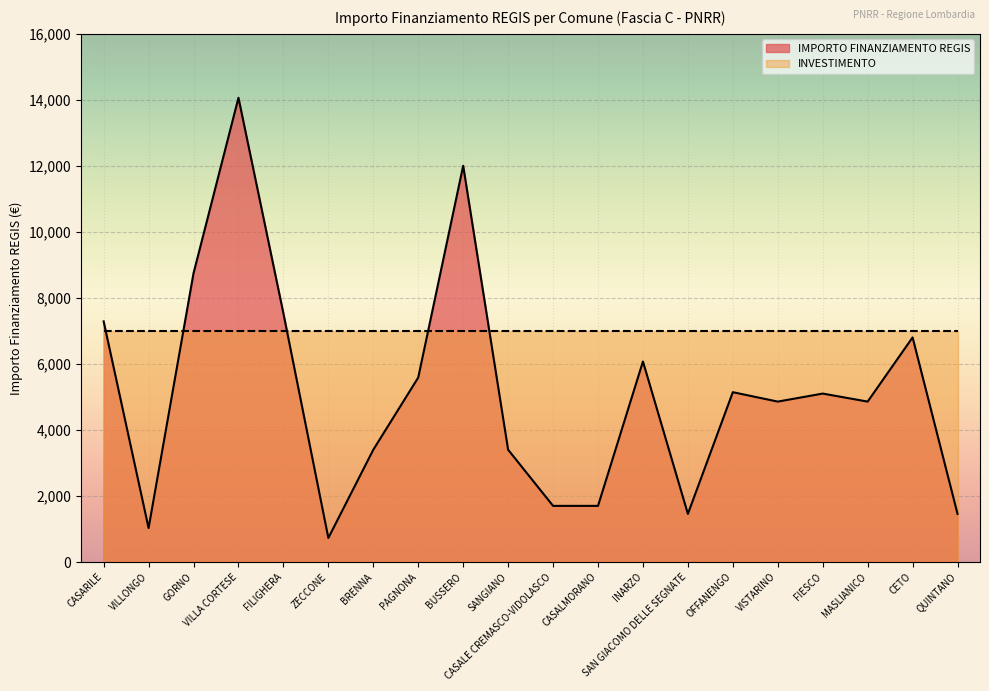

List the labels in order of value, smallest first.

ZECCONE, VILLONGO, SAN GIACOMO DELLE SEGNATE, QUINTANO, CASALE CREMASCO-VIDOLASCO, CASALMORANO, BRENNA, SANGIANO, VISTARINO, MASLIANICO, FIESCO, OFFANENGO, PAGNONA, INARZO, CETO, CASARILE, FILIGHERA, GORNO, BUSSERO, VILLA CORTESE